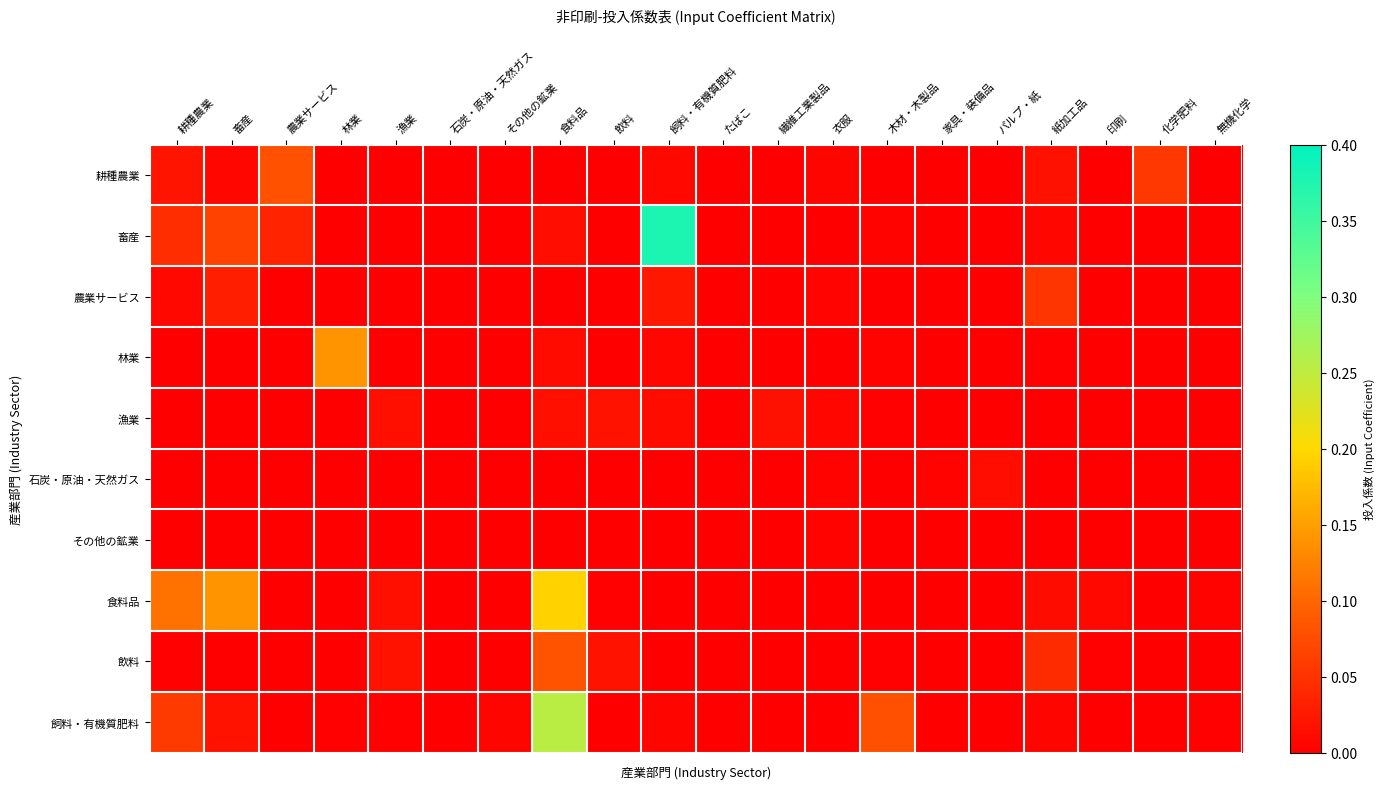

Reading left to right, what are all the values shown in this chart?

耕種農業: 耕種農業=0.0	畜産=0.0	農業サービス=0.1	林業=0.0	漁業=0.0	石炭・原油・天然ガス=0.0	その他の鉱業=0.0	食料品=0.0	飲料=0.0	飼料・有機質肥料=0.0	たばこ=0.0	繊維工業製品=0.0	衣服=0.0	木材・木製品=0.0	家具・装備品=0.0	パルプ・紙=0.0	紙加工品=0.0	印刷=0.0	化学肥料=0.1	無機化学=0.0
畜産: 耕種農業=0.0	畜産=0.1	農業サービス=0.0	林業=0.0	漁業=0.0	石炭・原油・天然ガス=0.0	その他の鉱業=0.0	食料品=0.0	飲料=0.0	飼料・有機質肥料=0.4	たばこ=0.0	繊維工業製品=0.0	衣服=0.0	木材・木製品=0.0	家具・装備品=0.0	パルプ・紙=0.0	紙加工品=0.0	印刷=0.0	化学肥料=0.0	無機化学=0.0
農業サービス: 耕種農業=0.0	畜産=0.0	農業サービス=0.0	林業=0.0	漁業=0.0	石炭・原油・天然ガス=0.0	その他の鉱業=0.0	食料品=0.0	飲料=0.0	飼料・有機質肥料=0.0	たばこ=0.0	繊維工業製品=0.0	衣服=0.0	木材・木製品=0.0	家具・装備品=0.0	パルプ・紙=0.0	紙加工品=0.1	印刷=0.0	化学肥料=0.0	無機化学=0.0
林業: 耕種農業=0.0	畜産=0.0	農業サービス=0.0	林業=0.1	漁業=0.0	石炭・原油・天然ガス=0.0	その他の鉱業=0.0	食料品=0.0	飲料=0.0	飼料・有機質肥料=0.0	たばこ=0.0	繊維工業製品=0.0	衣服=0.0	木材・木製品=0.0	家具・装備品=0.0	パルプ・紙=0.0	紙加工品=0.0	印刷=0.0	化学肥料=0.0	無機化学=0.0
漁業: 耕種農業=0.0	畜産=0.0	農業サービス=0.0	林業=0.0	漁業=0.0	石炭・原油・天然ガス=0.0	その他の鉱業=0.0	食料品=0.0	飲料=0.0	飼料・有機質肥料=0.0	たばこ=0.0	繊維工業製品=0.0	衣服=0.0	木材・木製品=0.0	家具・装備品=0.0	パルプ・紙=0.0	紙加工品=0.0	印刷=0.0	化学肥料=0.0	無機化学=0.0
石炭・原油・天然ガス: 耕種農業=0.0	畜産=0.0	農業サービス=0.0	林業=0.0	漁業=0.0	石炭・原油・天然ガス=0.0	その他の鉱業=0.0	食料品=0.0	飲料=0.0	飼料・有機質肥料=0.0	たばこ=0.0	繊維工業製品=0.0	衣服=0.0	木材・木製品=0.0	家具・装備品=0.0	パルプ・紙=0.0	紙加工品=0.0	印刷=0.0	化学肥料=0.0	無機化学=0.0
その他の鉱業: 耕種農業=0.0	畜産=0.0	農業サービス=0.0	林業=0.0	漁業=0.0	石炭・原油・天然ガス=0.0	その他の鉱業=0.0	食料品=0.0	飲料=0.0	飼料・有機質肥料=0.0	たばこ=0.0	繊維工業製品=0.0	衣服=0.0	木材・木製品=0.0	家具・装備品=0.0	パルプ・紙=0.0	紙加工品=0.0	印刷=0.0	化学肥料=0.0	無機化学=0.0
食料品: 耕種農業=0.1	畜産=0.1	農業サービス=0.0	林業=0.0	漁業=0.0	石炭・原油・天然ガス=0.0	その他の鉱業=0.0	食料品=0.2	飲料=0.0	飼料・有機質肥料=0.0	たばこ=0.0	繊維工業製品=0.0	衣服=0.0	木材・木製品=0.0	家具・装備品=0.0	パルプ・紙=0.0	紙加工品=0.0	印刷=0.0	化学肥料=0.0	無機化学=0.0
飲料: 耕種農業=0.0	畜産=0.0	農業サービス=0.0	林業=0.0	漁業=0.0	石炭・原油・天然ガス=0.0	その他の鉱業=0.0	食料品=0.1	飲料=0.0	飼料・有機質肥料=0.0	たばこ=0.0	繊維工業製品=0.0	衣服=0.0	木材・木製品=0.0	家具・装備品=0.0	パルプ・紙=0.0	紙加工品=0.0	印刷=0.0	化学肥料=0.0	無機化学=0.0
飼料・有機質肥料: 耕種農業=0.1	畜産=0.0	農業サービス=0.0	林業=0.0	漁業=0.0	石炭・原油・天然ガス=0.0	その他の鉱業=0.0	食料品=0.3	飲料=0.0	飼料・有機質肥料=0.0	たばこ=0.0	繊維工業製品=0.0	衣服=0.0	木材・木製品=0.1	家具・装備品=0.0	パルプ・紙=0.0	紙加工品=0.0	印刷=0.0	化学肥料=0.0	無機化学=0.0